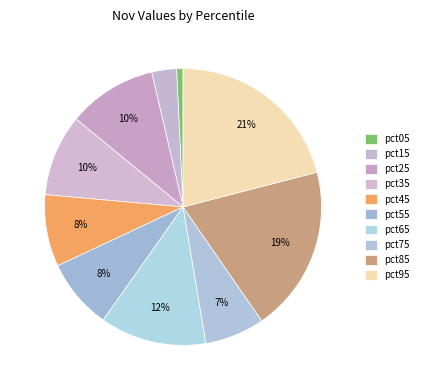

To the nearest percent, what is the average slice percentage?

10%